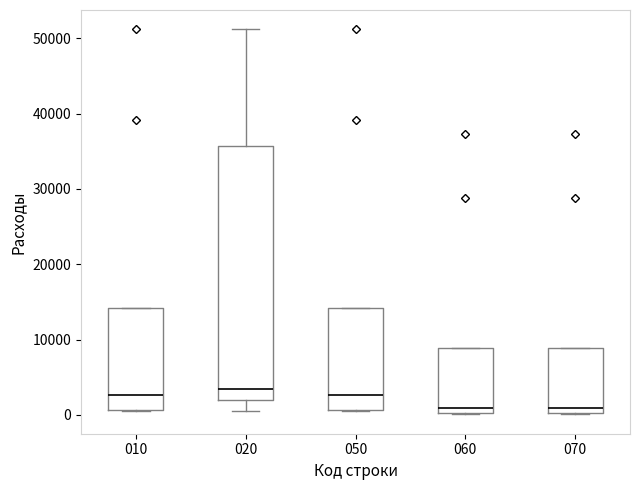

Which box is the tallest, from its lower edge to its upper edge?

020